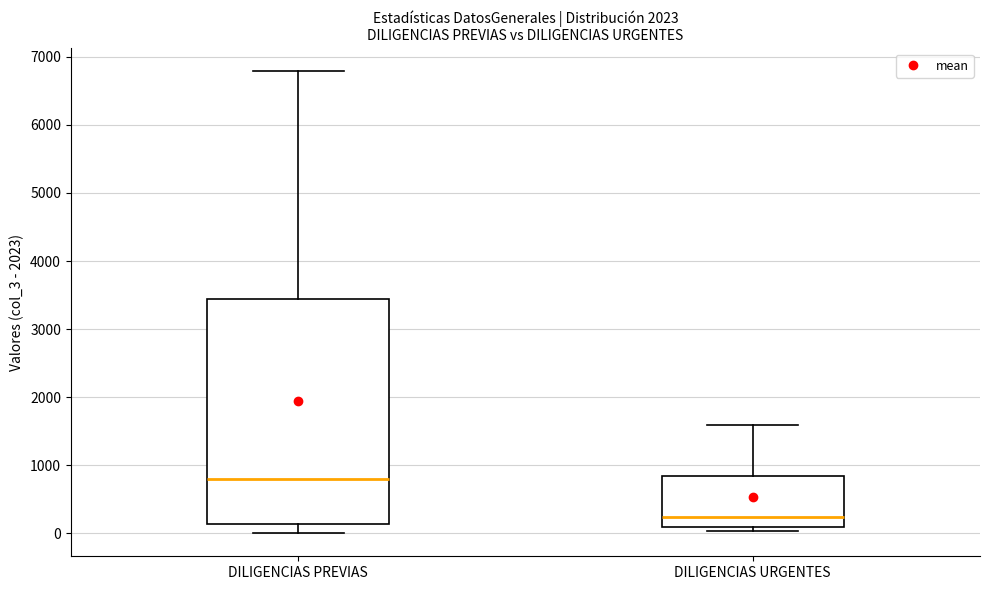

Where does the median line of the box for DILIGENCIAS URGENTES sit on the y-axis? The values are not printed on the chart, so give them approximately, as read against the axis.

200